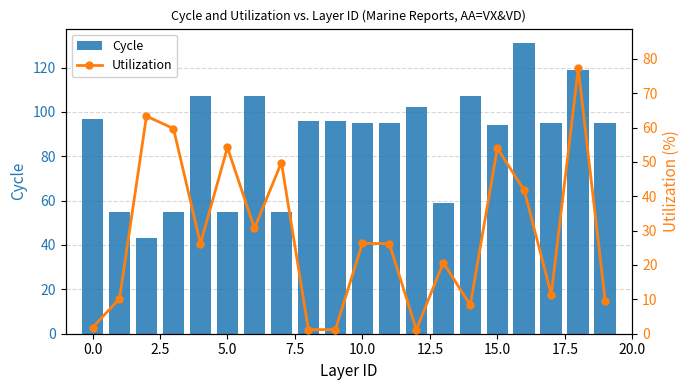

The Cycle series shows 95 at 10.0. True or false?

True